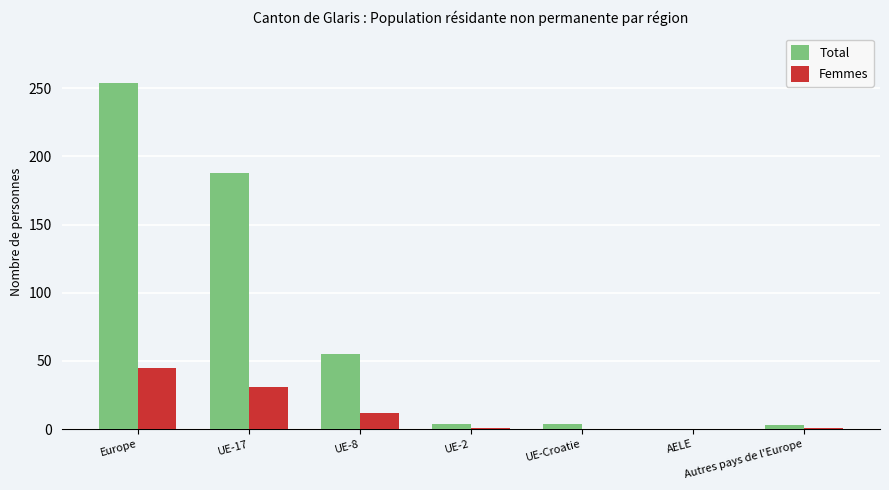

Where is Total nearest to the value 127?

UE-17